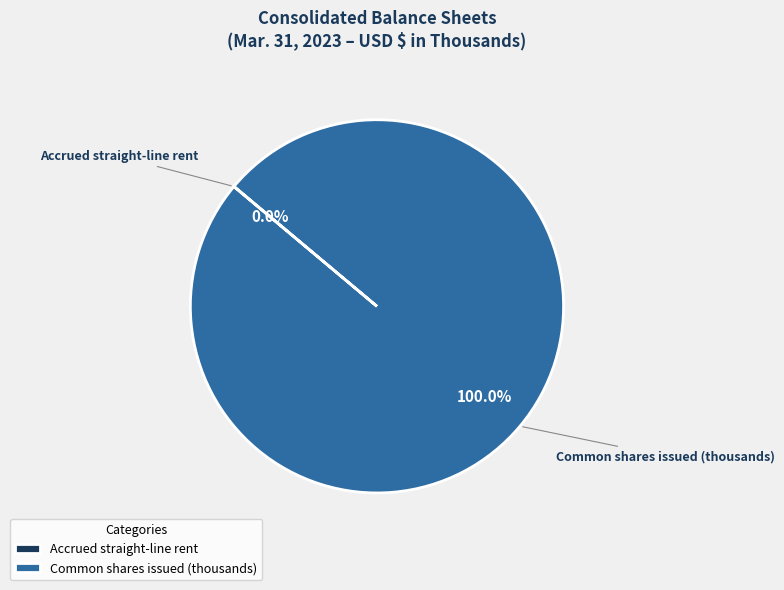

Which slice represents more than half of the pie?

Common shares issued (thousands)